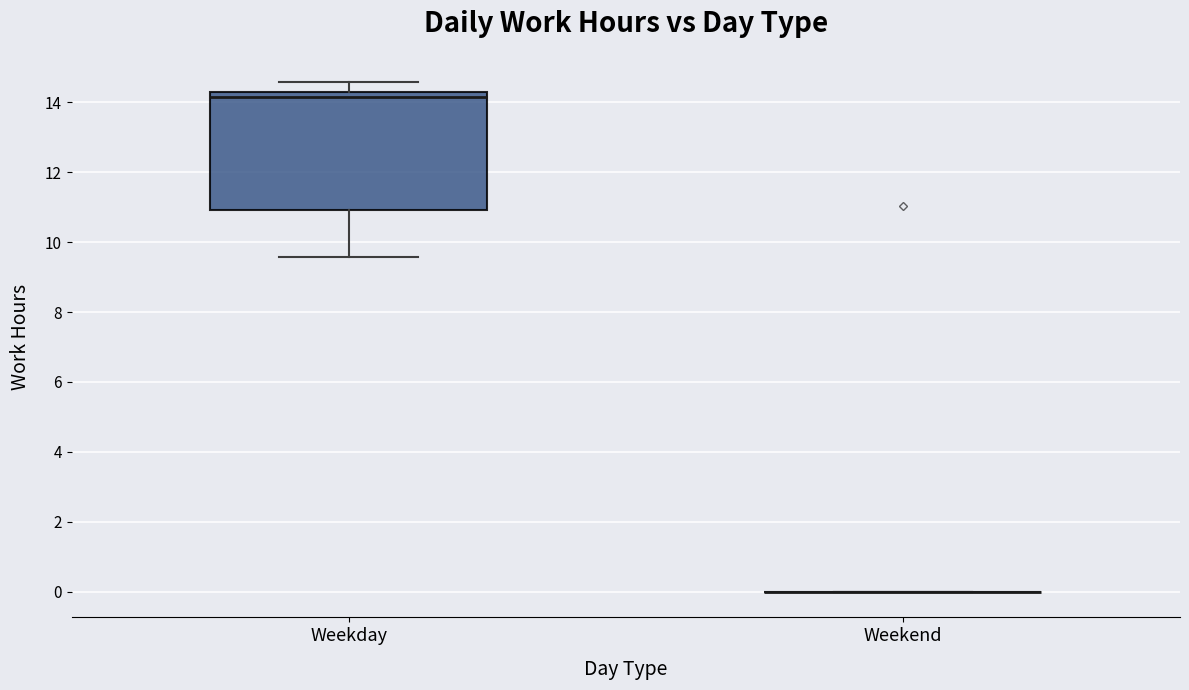

Reading left to right, read every box against the y-axis: the position of its median line, the range the box covers, and the ends of its whiskers. The values are not printed on the chart, so give them approximately, as read against the axis.

Weekday: median 14.2 (just below the box's upper edge), box 11.0 to 14.2, whiskers 9.6 to 14.6
Weekend: box collapsed to a line at 0.0, whiskers 0.0 to 0.0